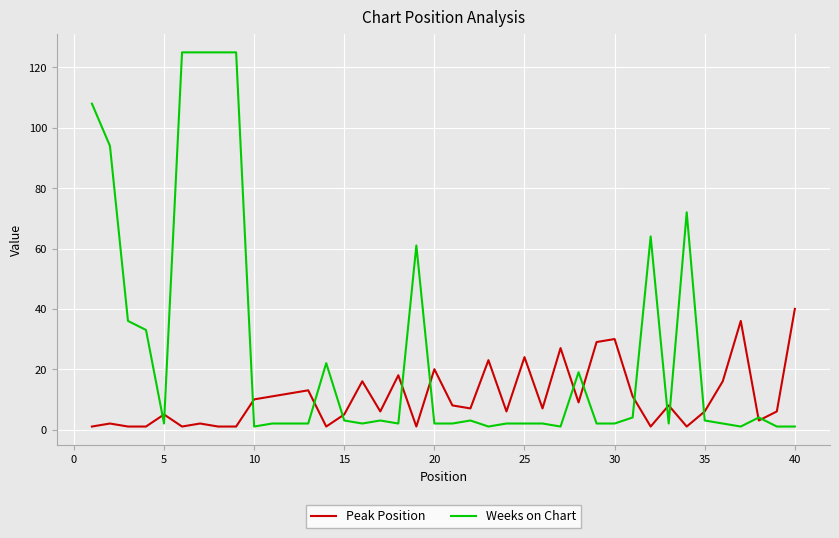

What is the maximum value for Weeks on Chart?

125